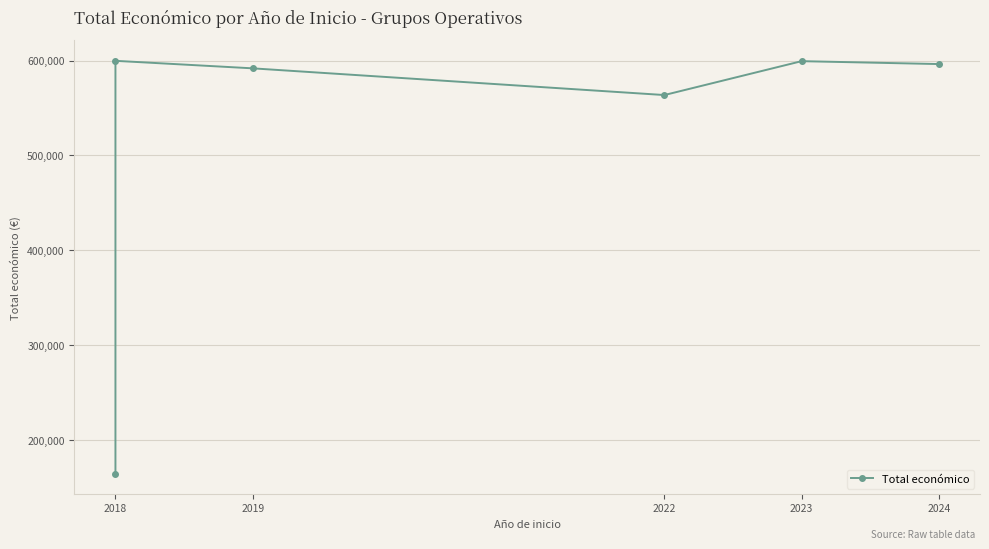

Is it true that the value at 2022 is 931635?

False